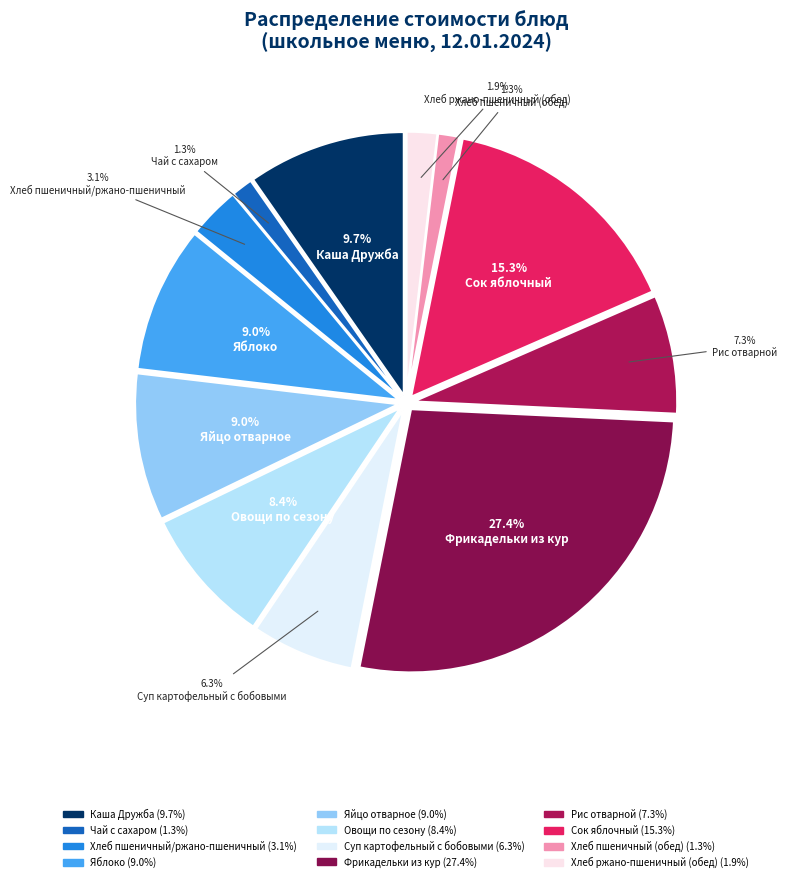

Does Хлеб пшеничный (обед) represent more than half of the total?

No